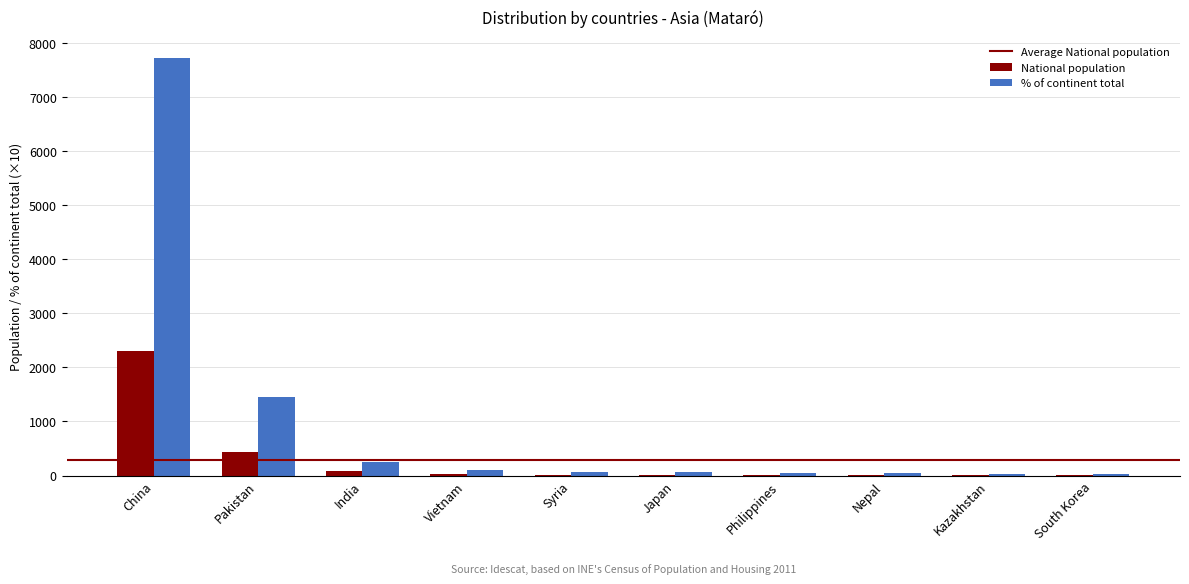

At which label does % of continent total reach its peak?

China